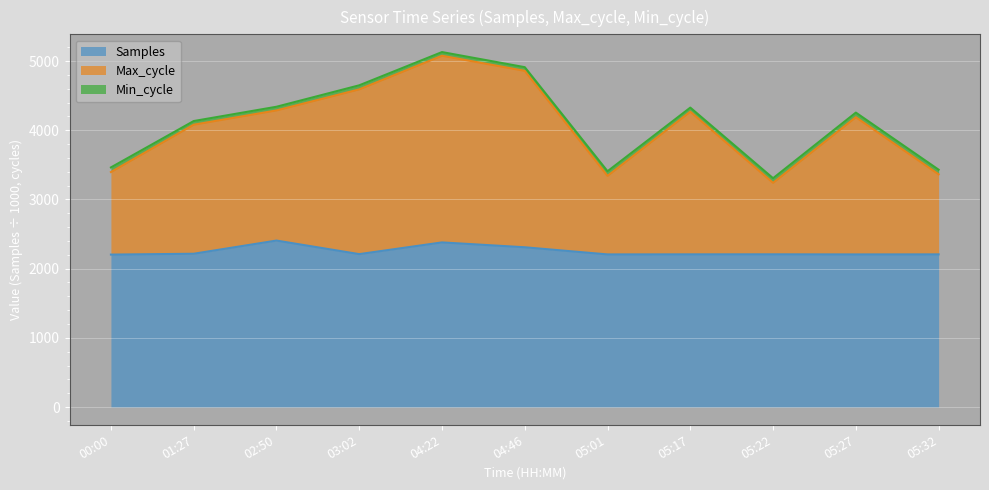

What is the difference between the maximum and minimum values in the Samples series?

202.9